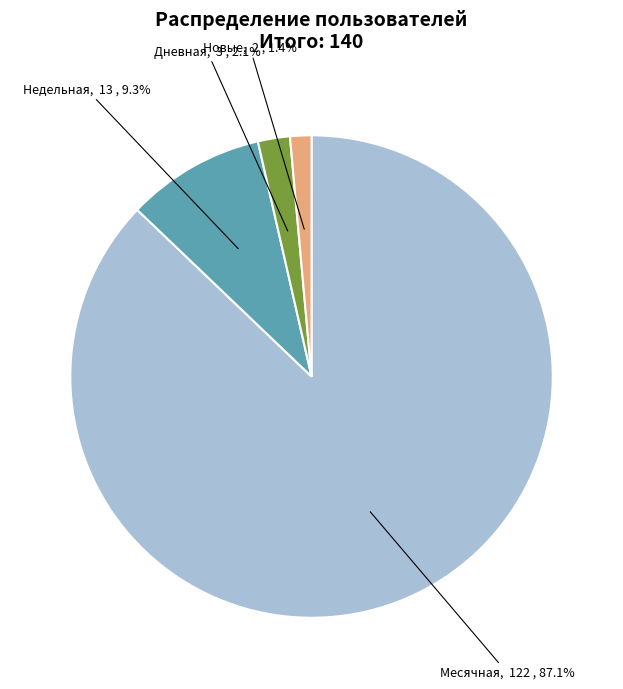

Is there a majority slice in this chart?

Yes